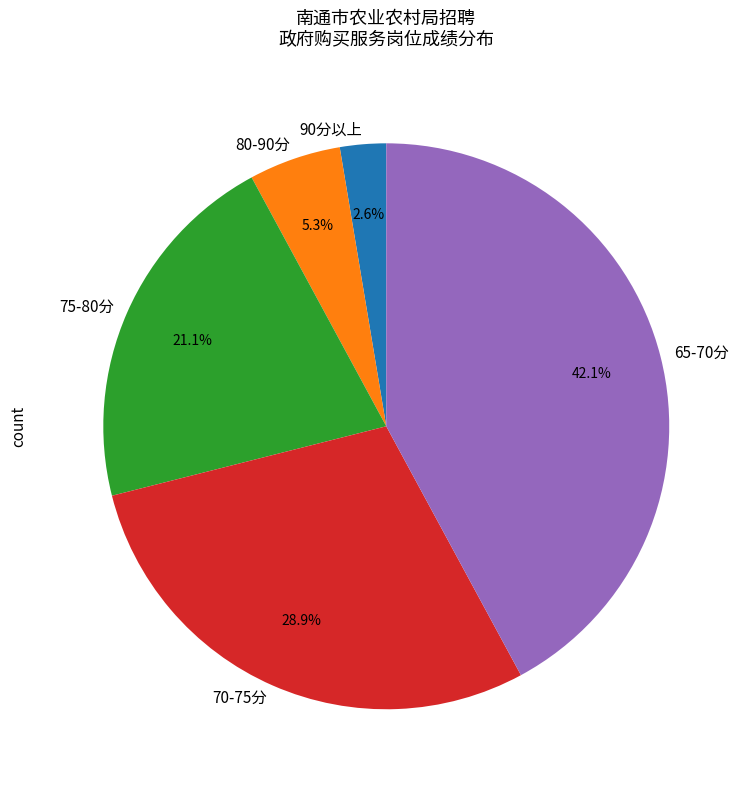

Which slice is the largest?

65-70分